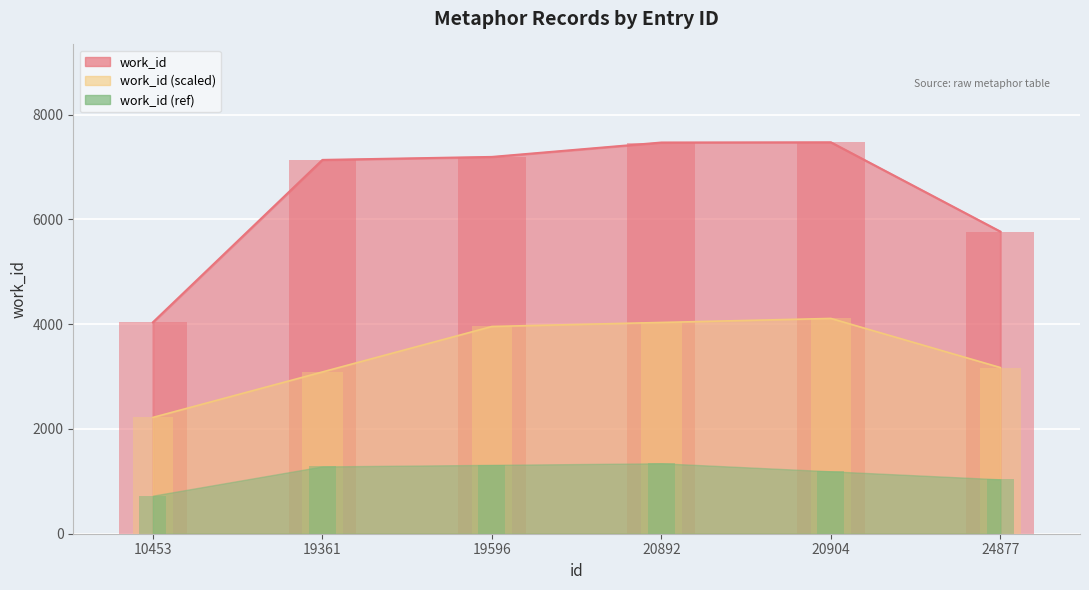

Is it true that the value at 10453 is 4036?

True